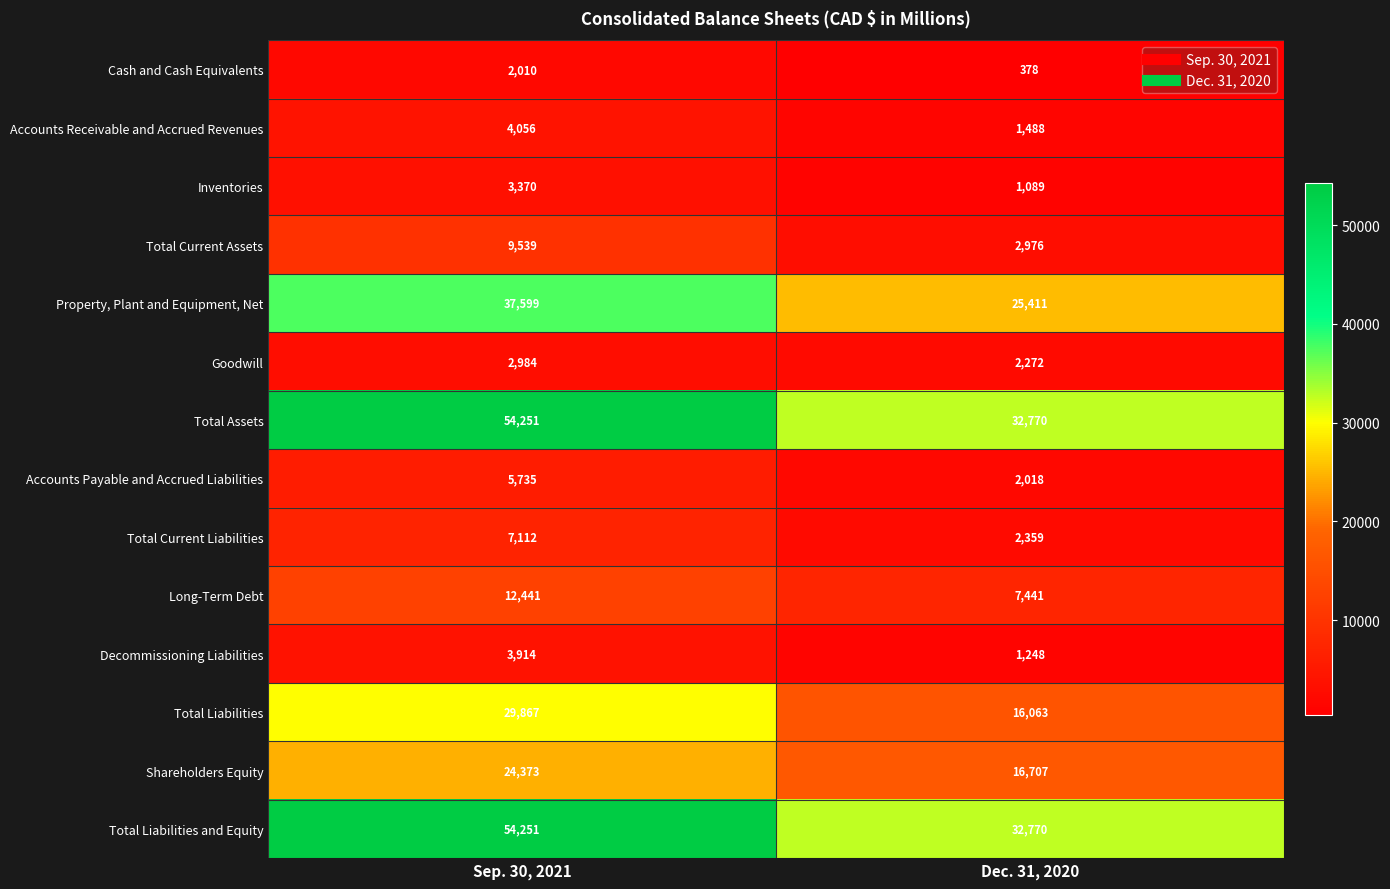

What is the sum of all Long-Term Debt values?

19882